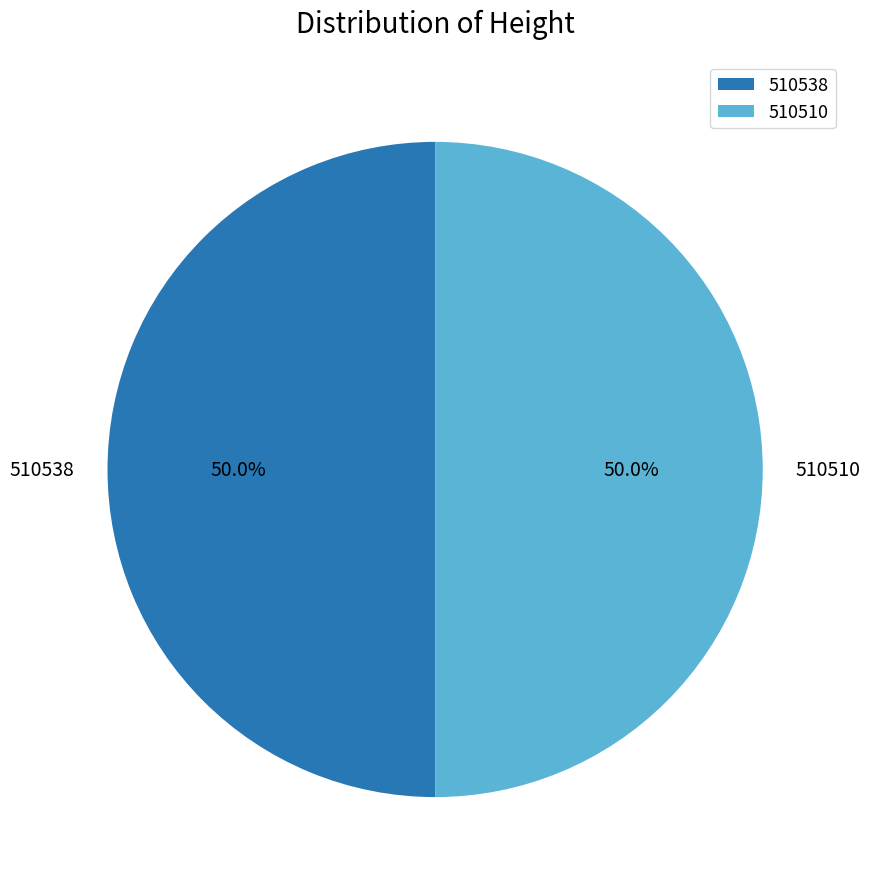

True or false: 510538 accounts for 50% of the total.

True